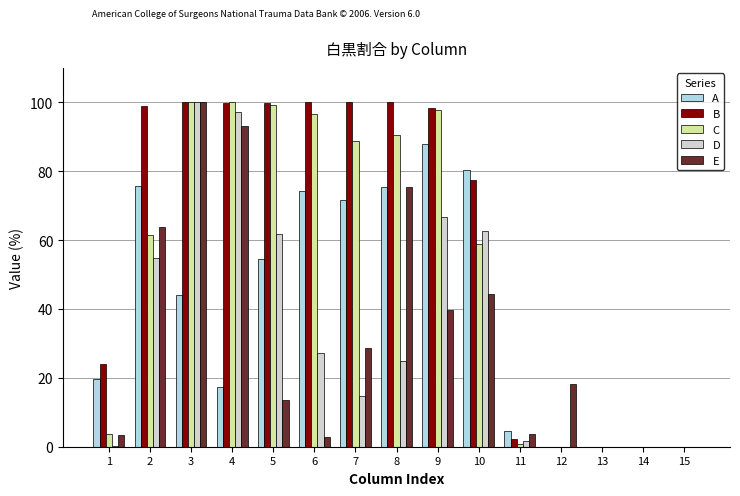

What is the maximum value shown in the chart?

100.0